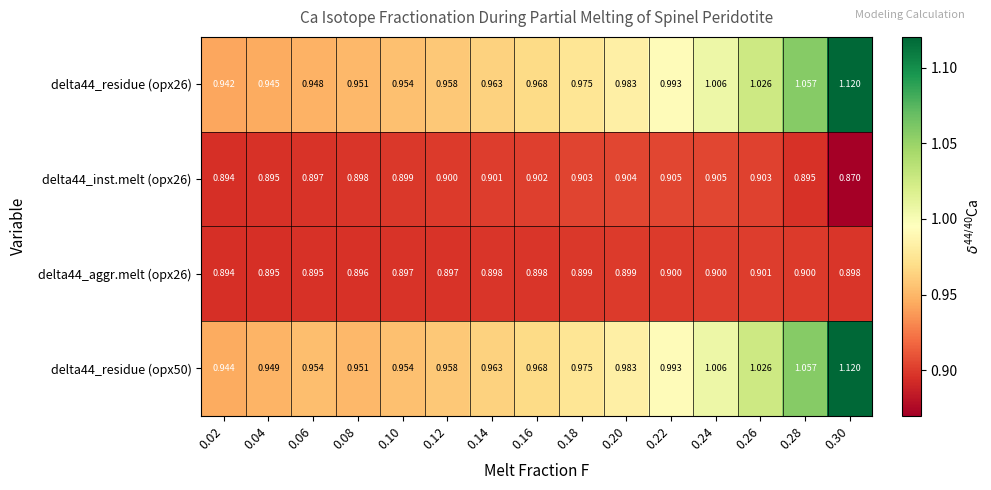

Count the number of categories in the chart.

15